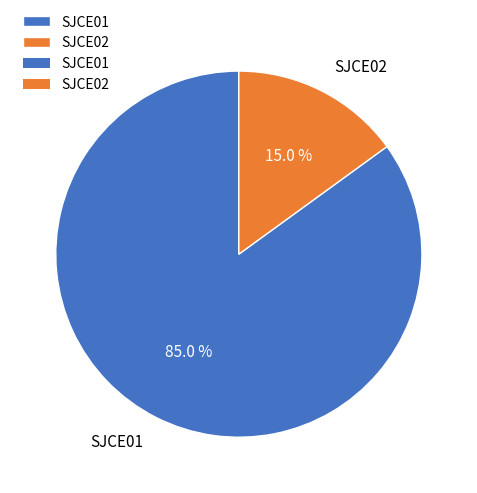

To the nearest percent, what is the average slice percentage?

50%